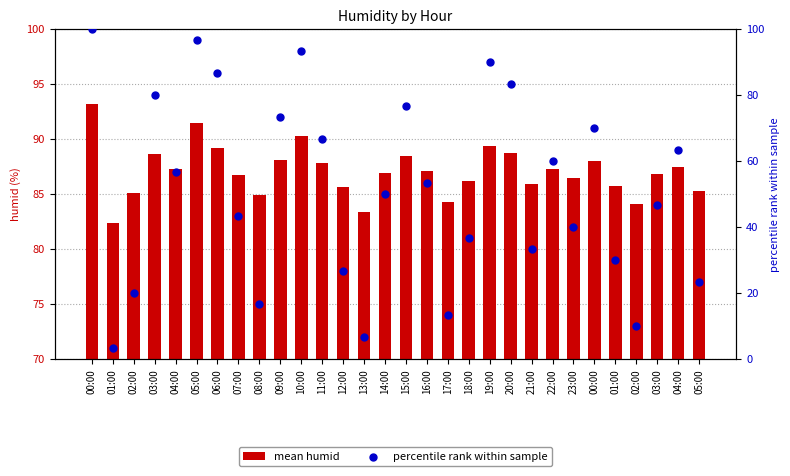

Is the value of mean humid at 01:00 greater than the value of percentile rank within sample at 00:00?

No